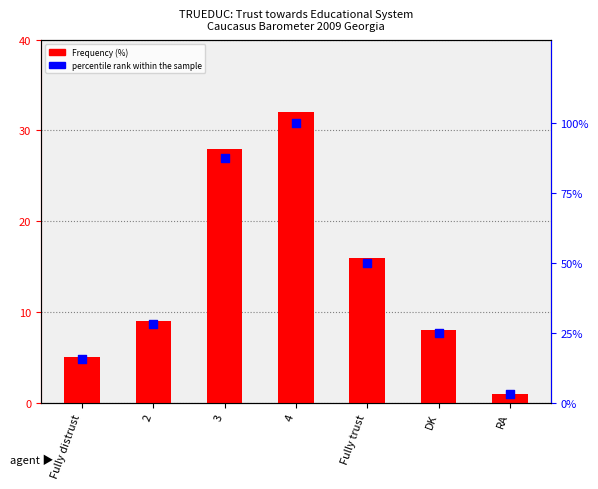

Which series has the largest total across all categories?

percentile rank within the sample